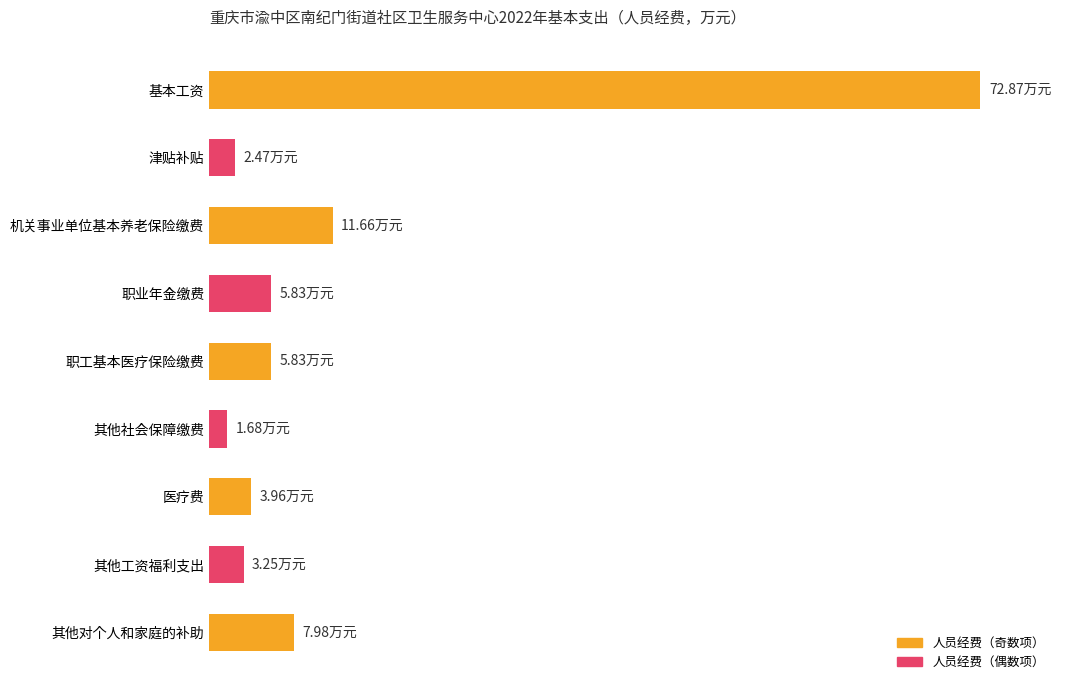

Which category has the lowest value across all series?

其他社会保障缴费